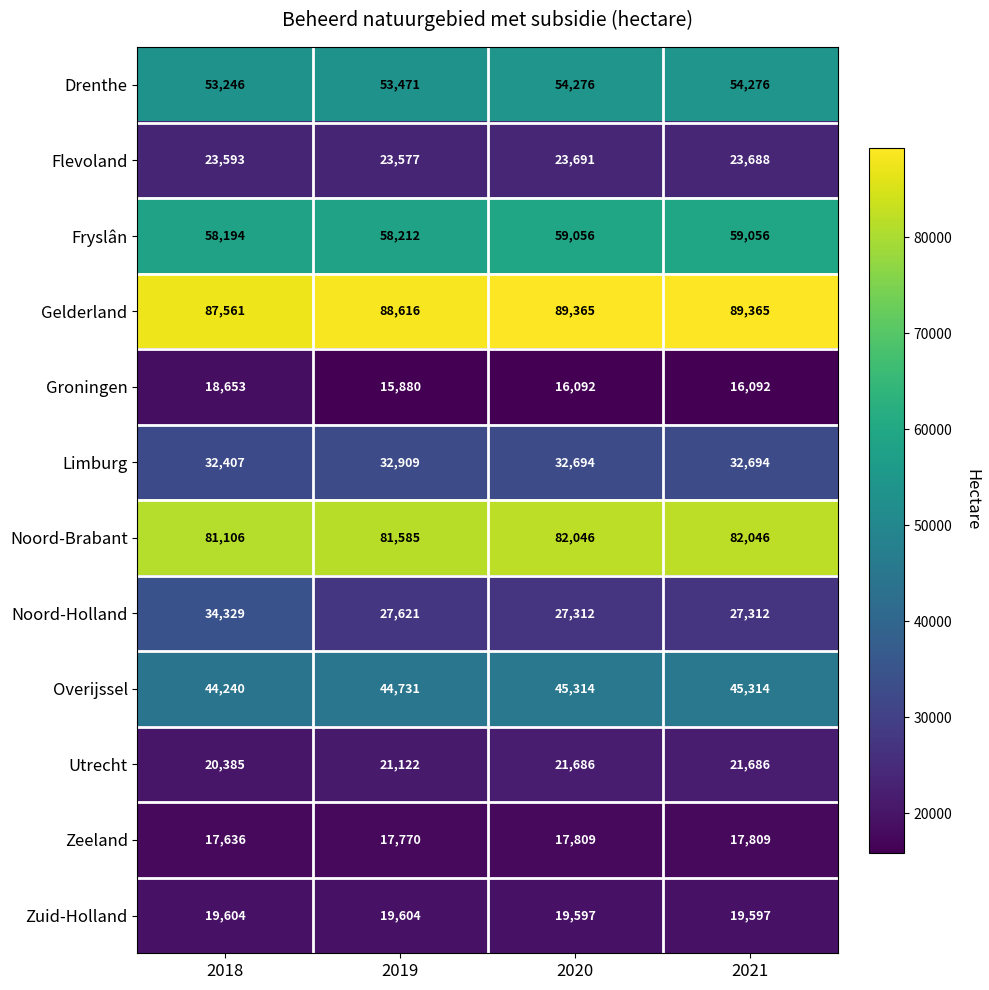

Which series has the widest spread of values?

Noord-Holland